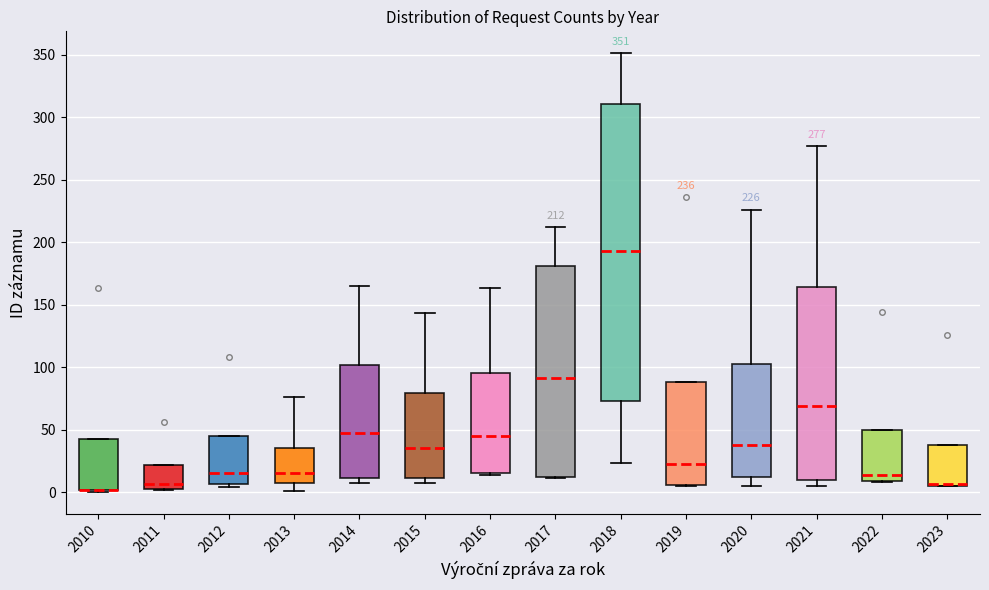

Comparing the boxes themselves (not the whiskers), which one is the tallest?

2018